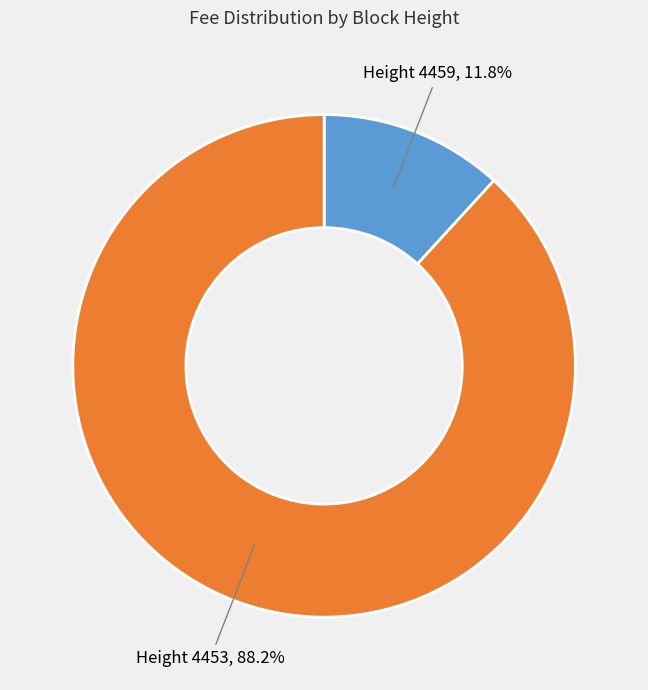

To the nearest percent, what is the difference between the largest and smallest slice percentages?

76%